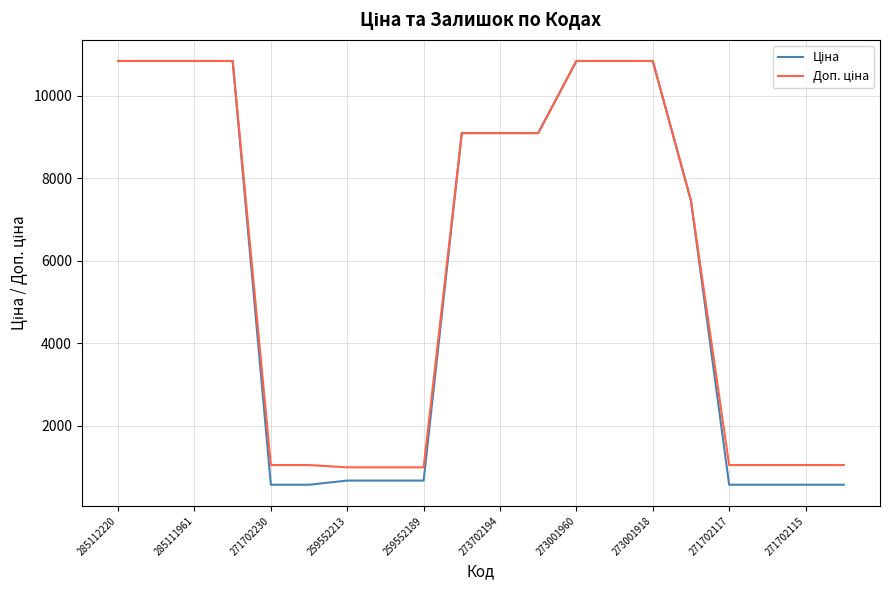

What is the maximum value shown in the chart?

10840.1